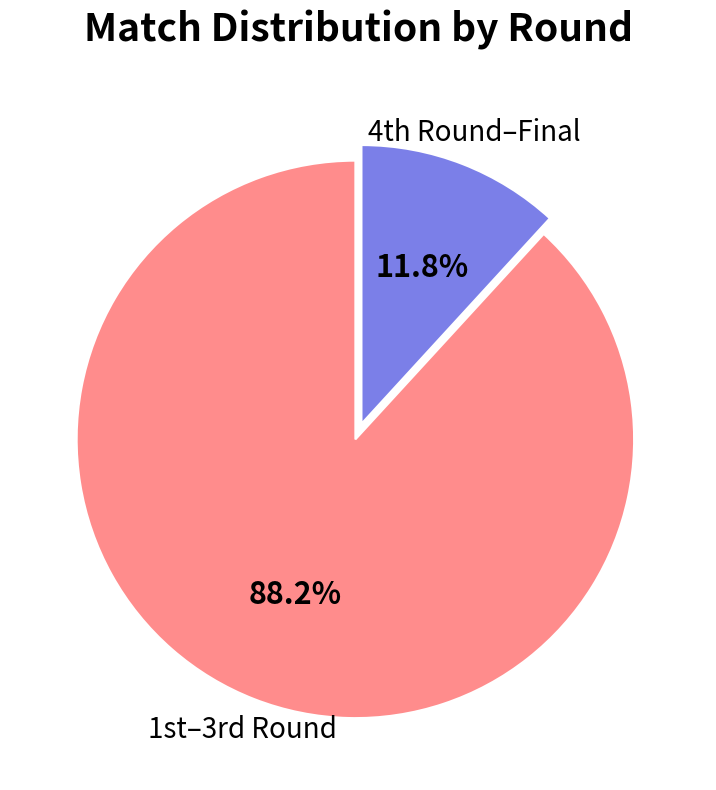

Count the number of slices in the pie.

2